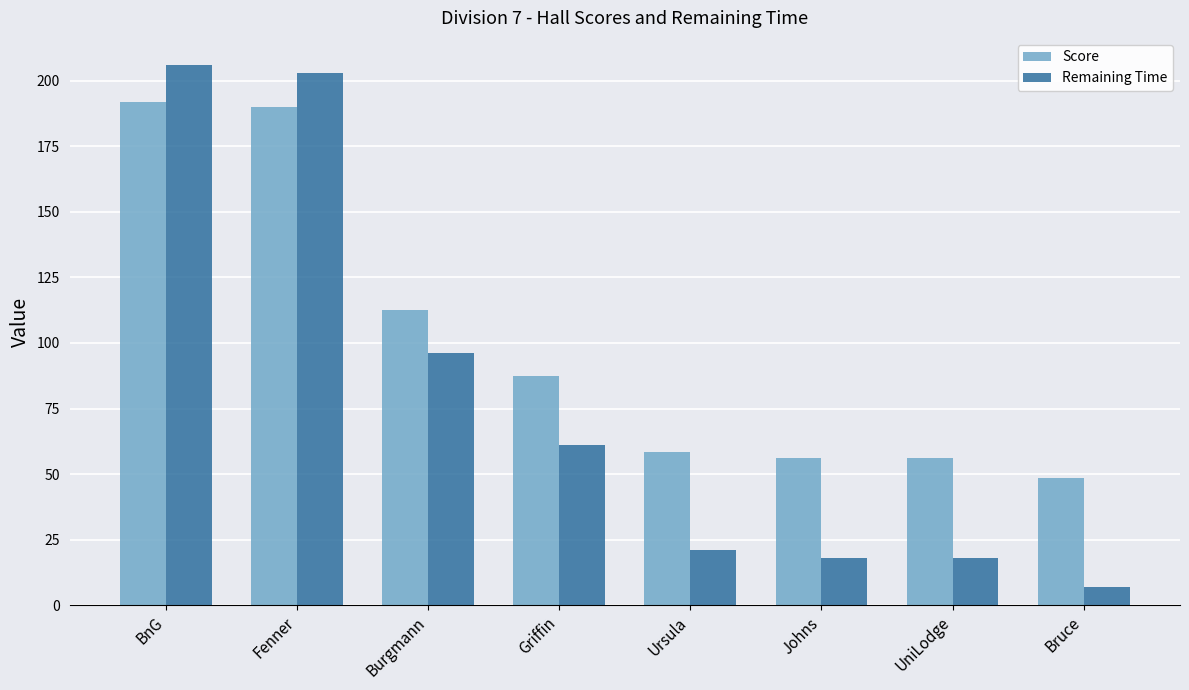

Which series has the widest spread of values?

Remaining Time